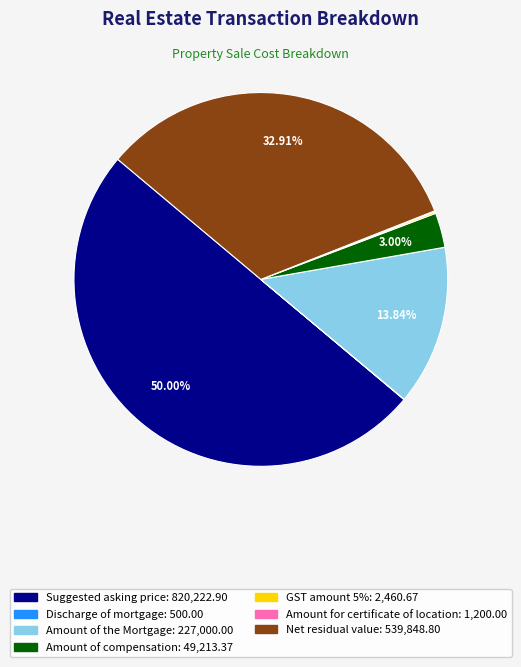

To the nearest percent, what portion does Amount of compensation represent?

3%